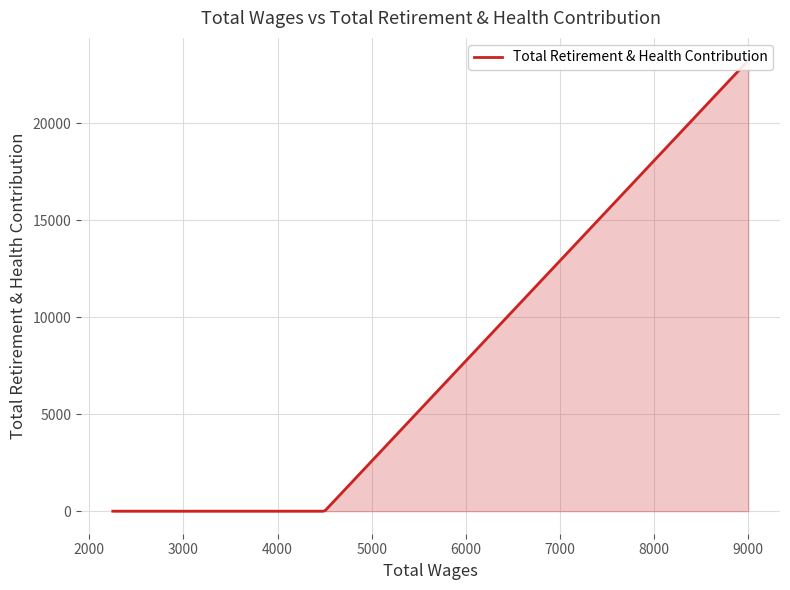

True or false: there are more than 2 points higher than both neighbors.

False